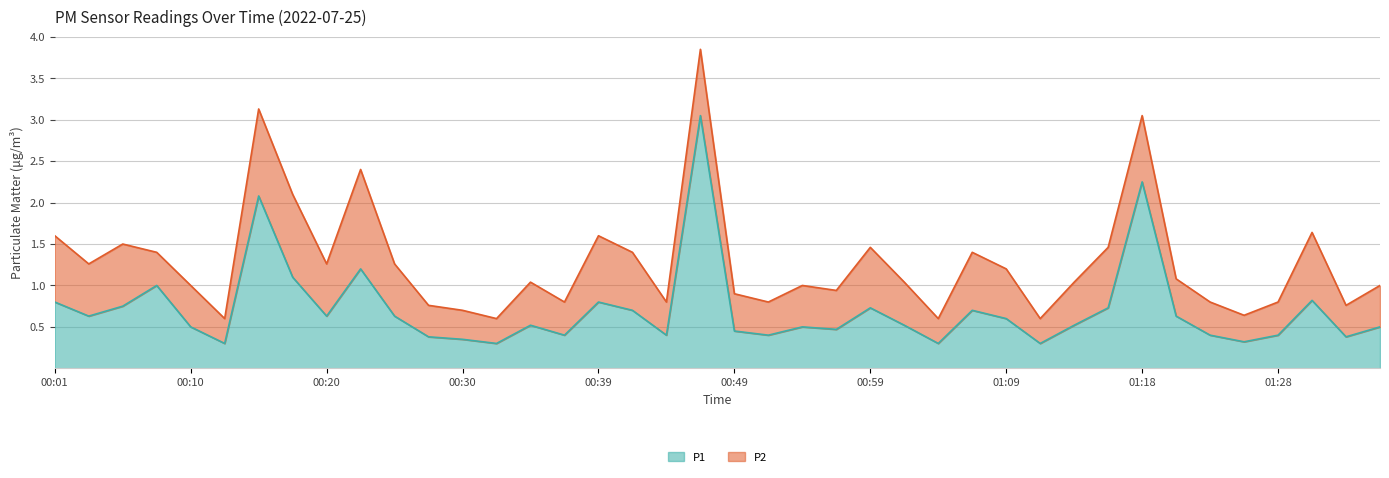

What is the sum of the values at 01:04 and 00:03?

0.9